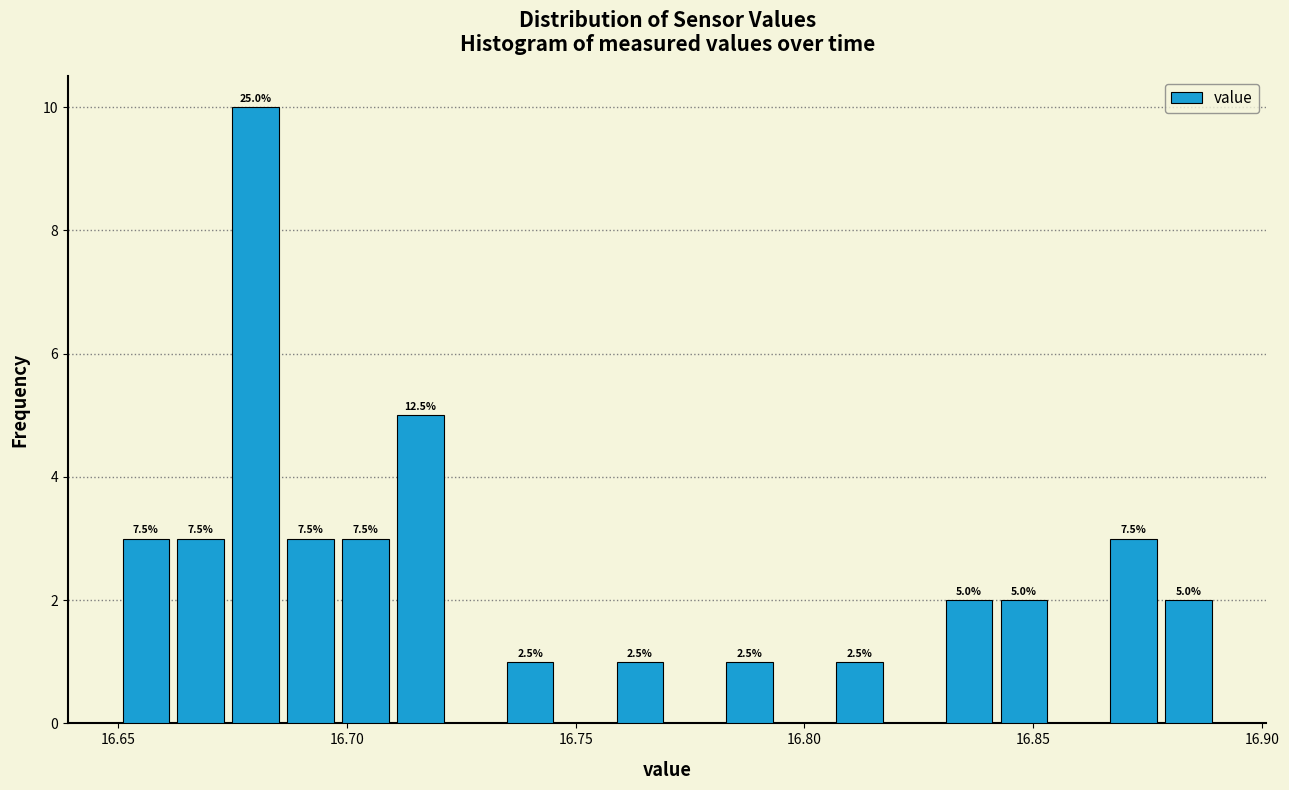

Around what value on the x-axis is the tallest bar? Give the approximate position of its centre, as read against the axis.

16.680